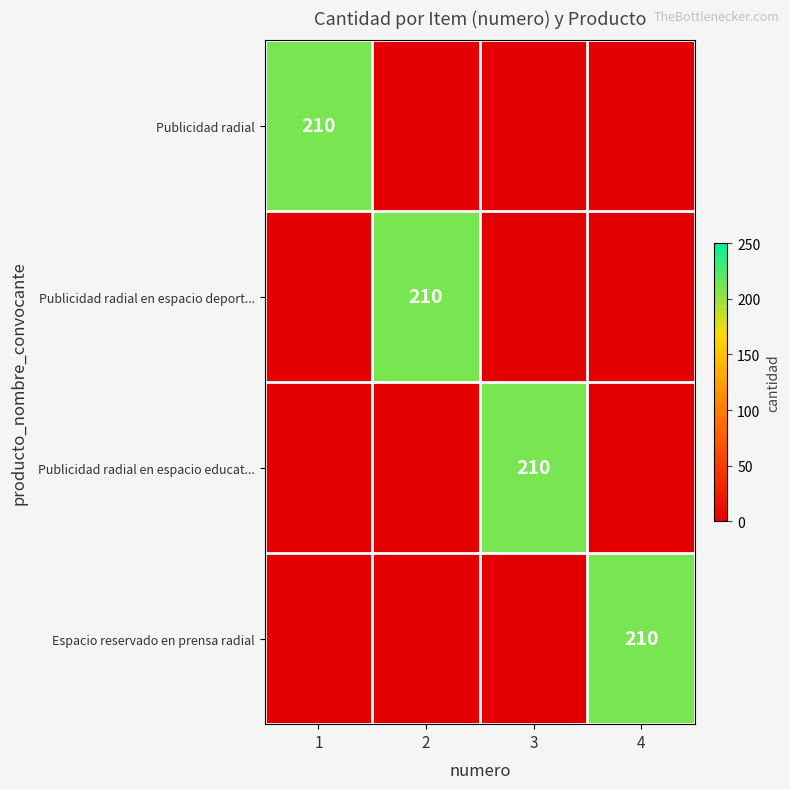

At how many categories does at least one series exceed 175?

4